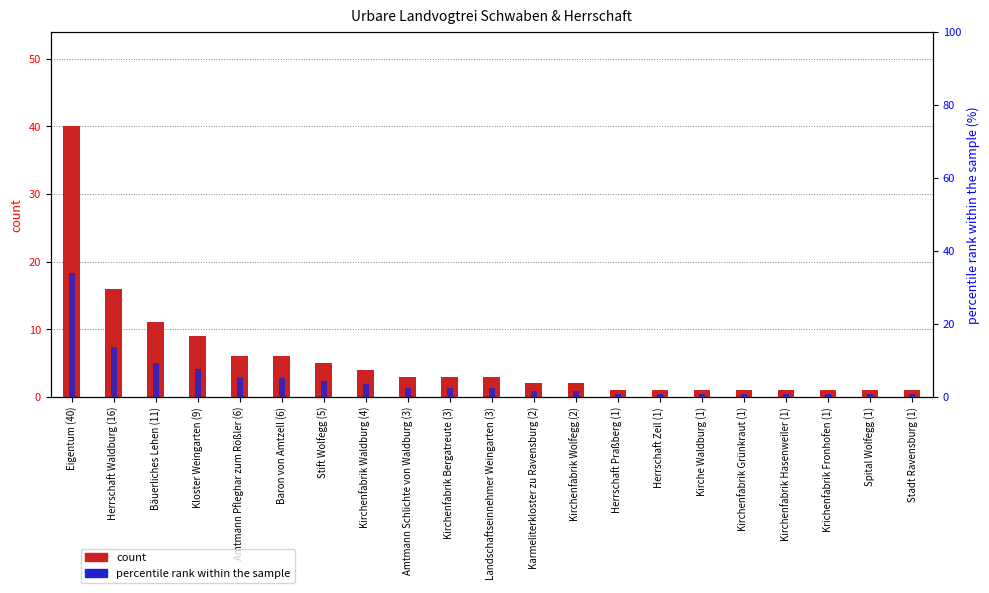

Which label corresponds to the largest value in the chart?

Eigentum (40)